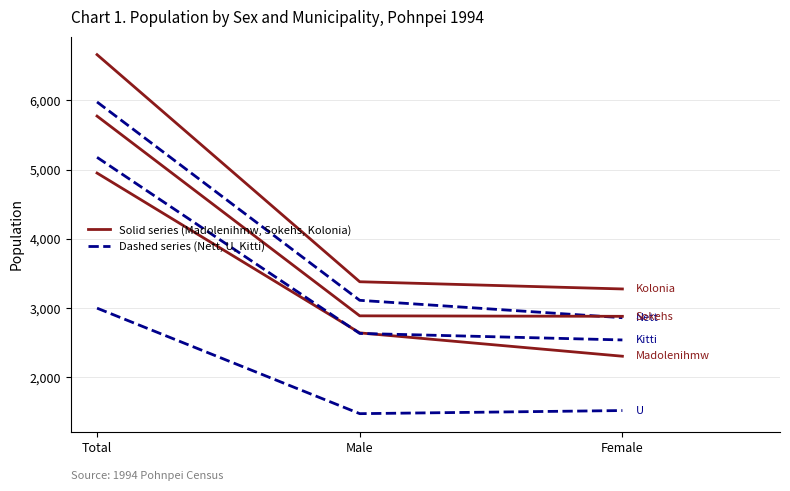

What is the total value across all series at Female?

15396